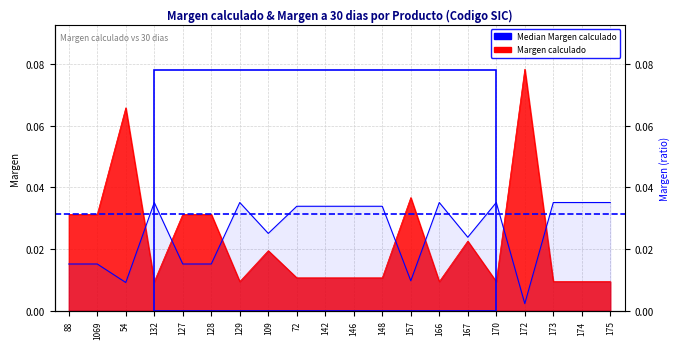

Where is DIF nearest to the value 0?

172